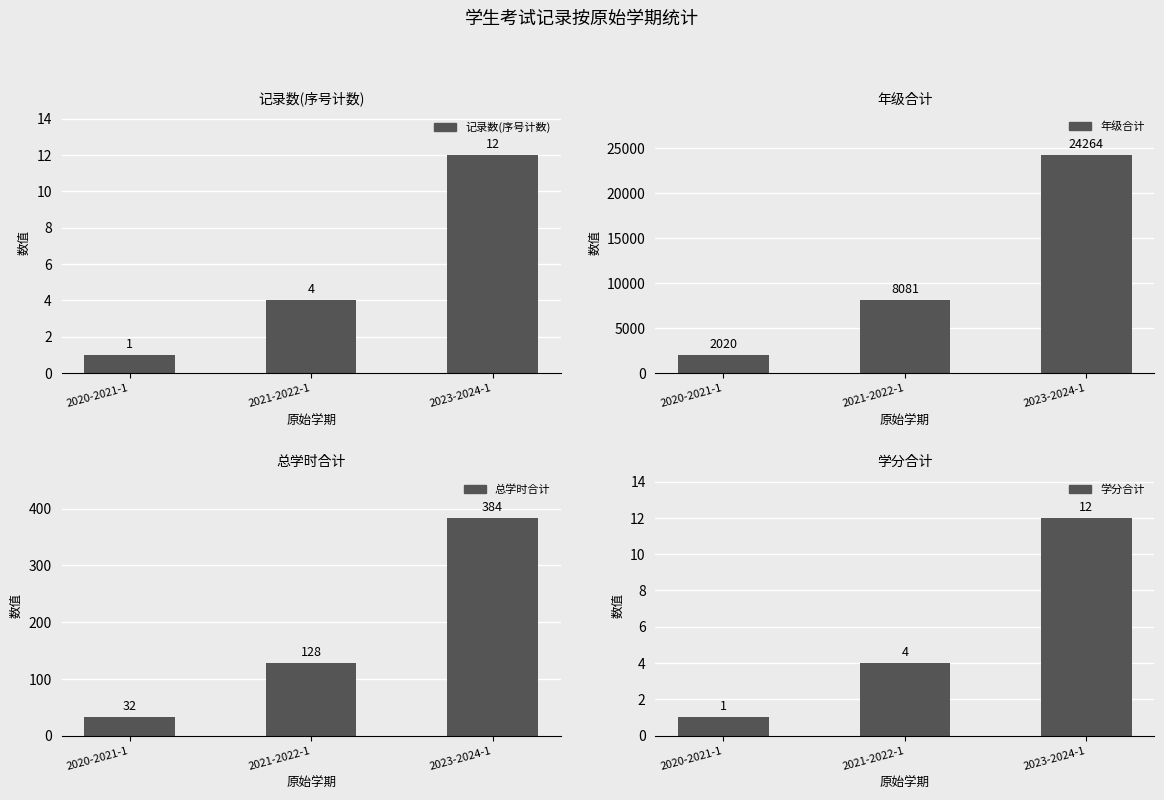

What is the label of the 1st bar from the right?

2023-2024-1